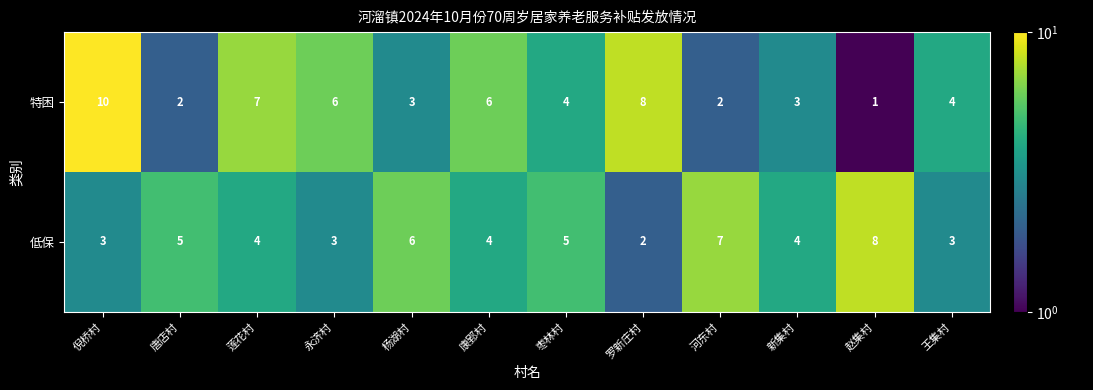

Rank the series by their maximum value, from lowest to highest.

低保, 特困